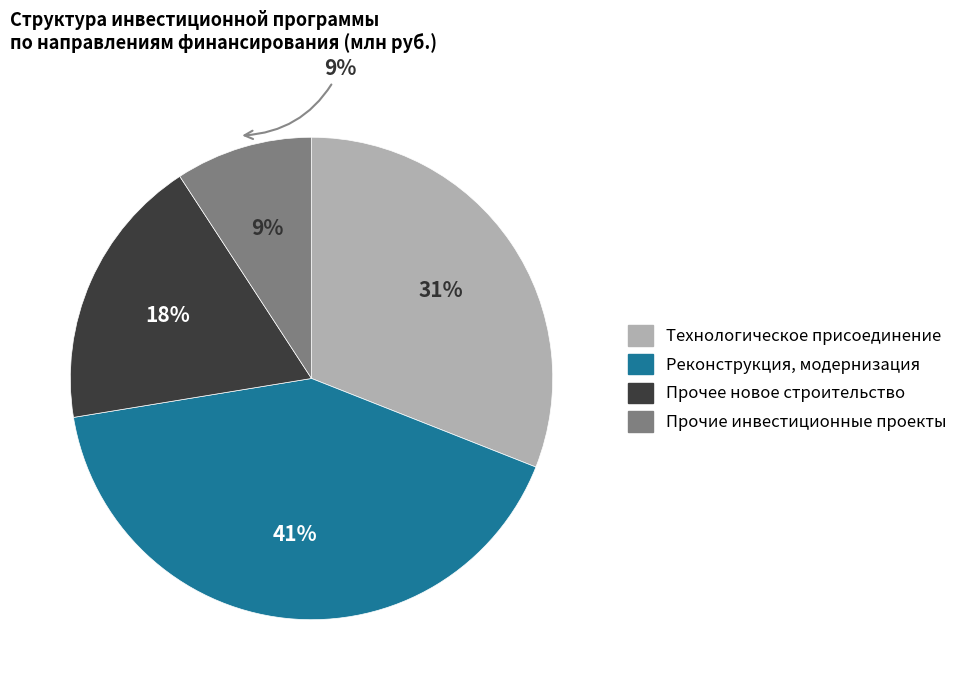

Is there a majority slice in this chart?

No